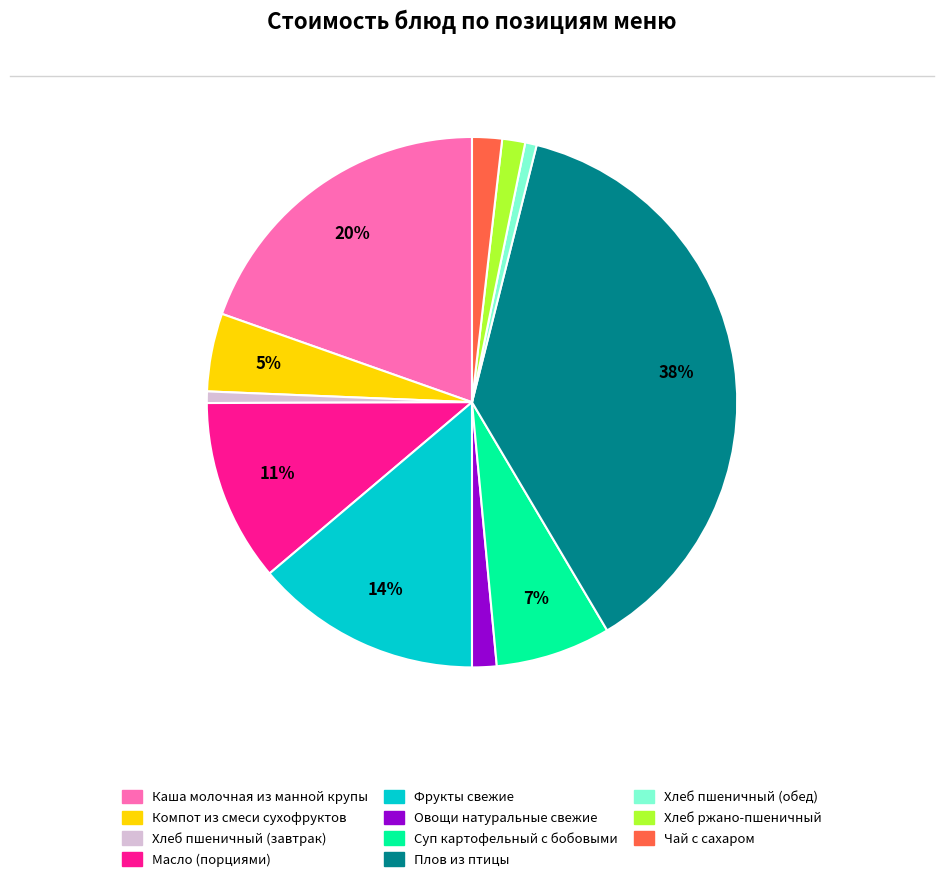

Is the sum of Плов из птицы and Фрукты свежие greater than half?

Yes